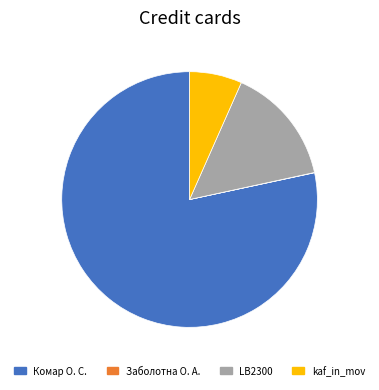

Does any single category account for the majority?

Yes